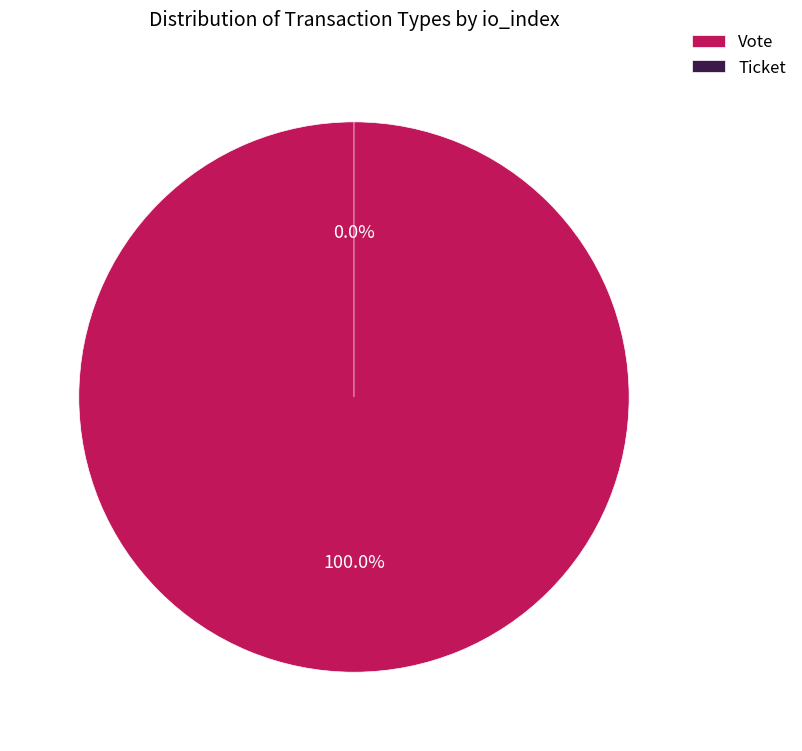

Which category has the smallest portion of the pie?

Ticket